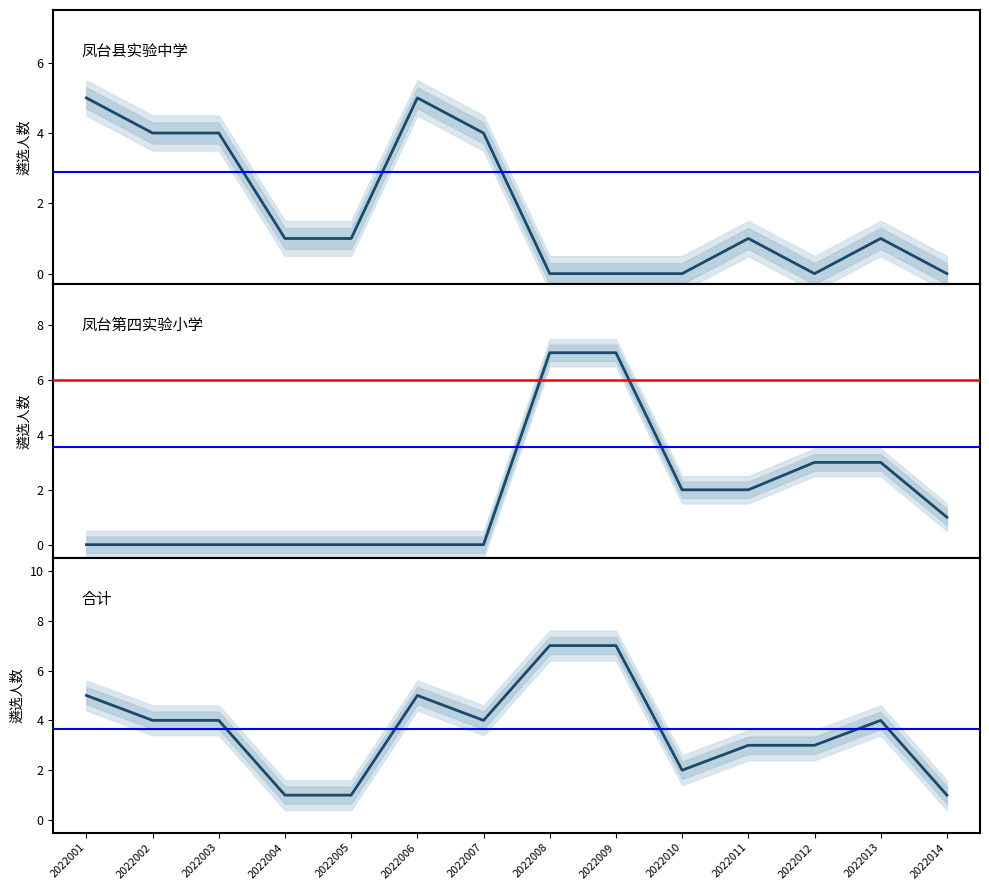

How many lines are shown in the chart?

3